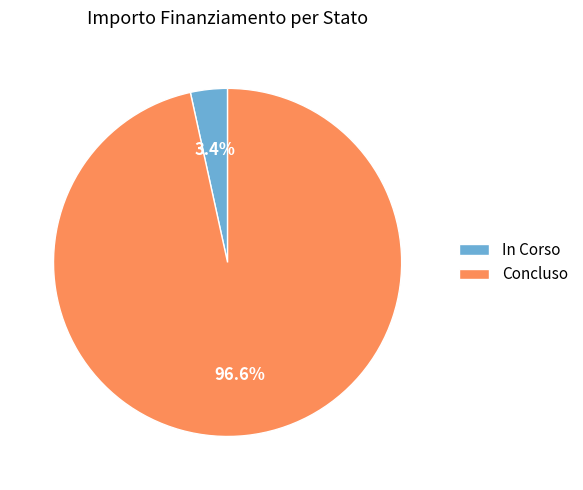

Between In Corso and Concluso, which is larger?

Concluso